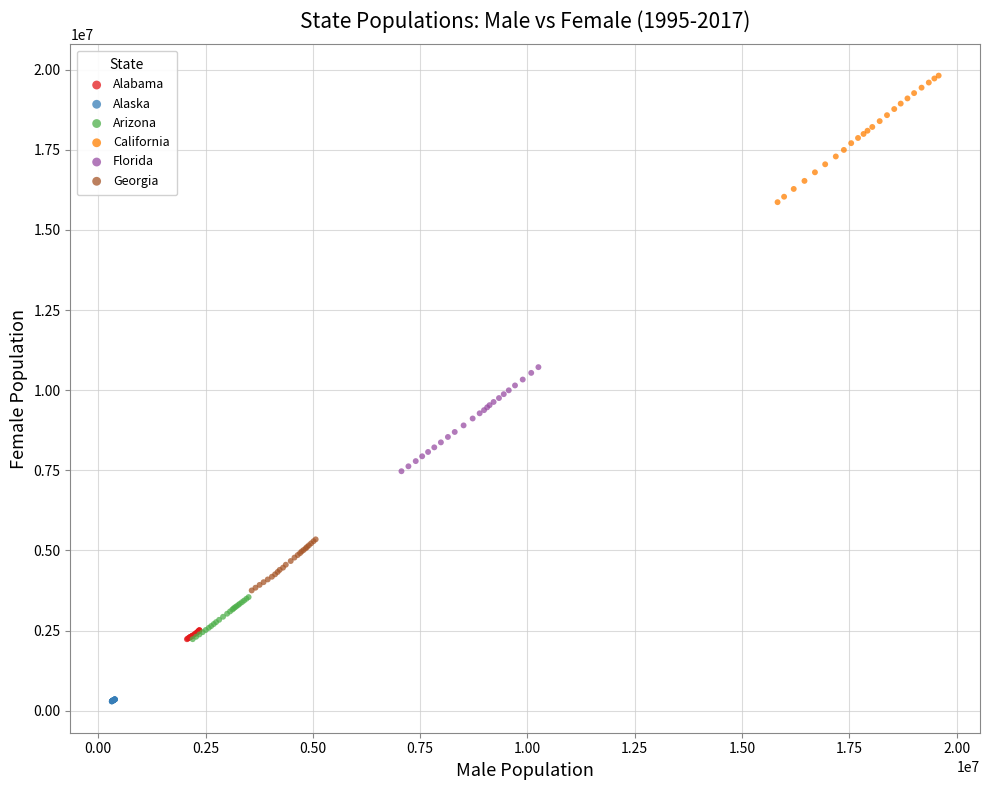

Which series contains the highest Y value?

California